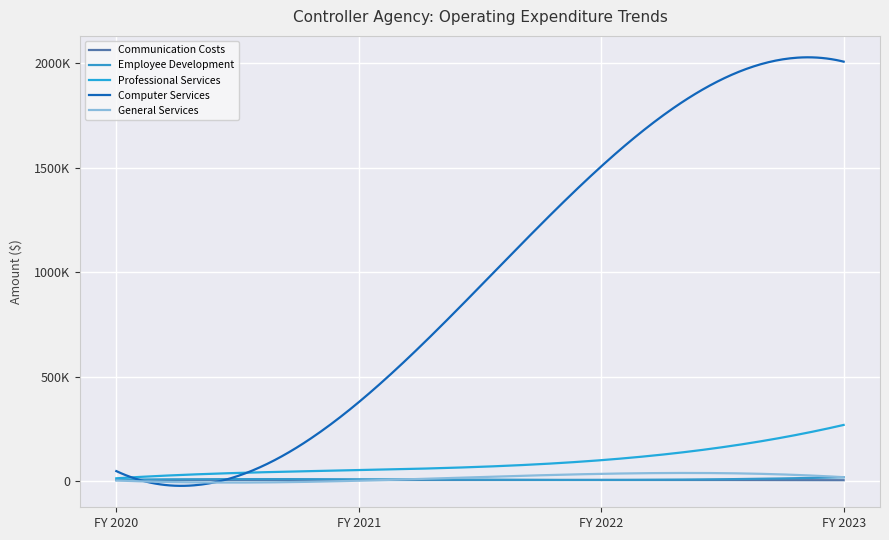

At which category is the sum across all series the highest?

FY 2023